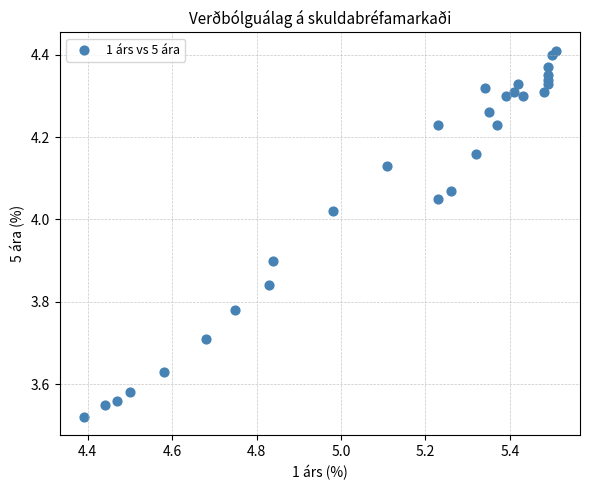

What is the range of X values (max minus min)?

1.1